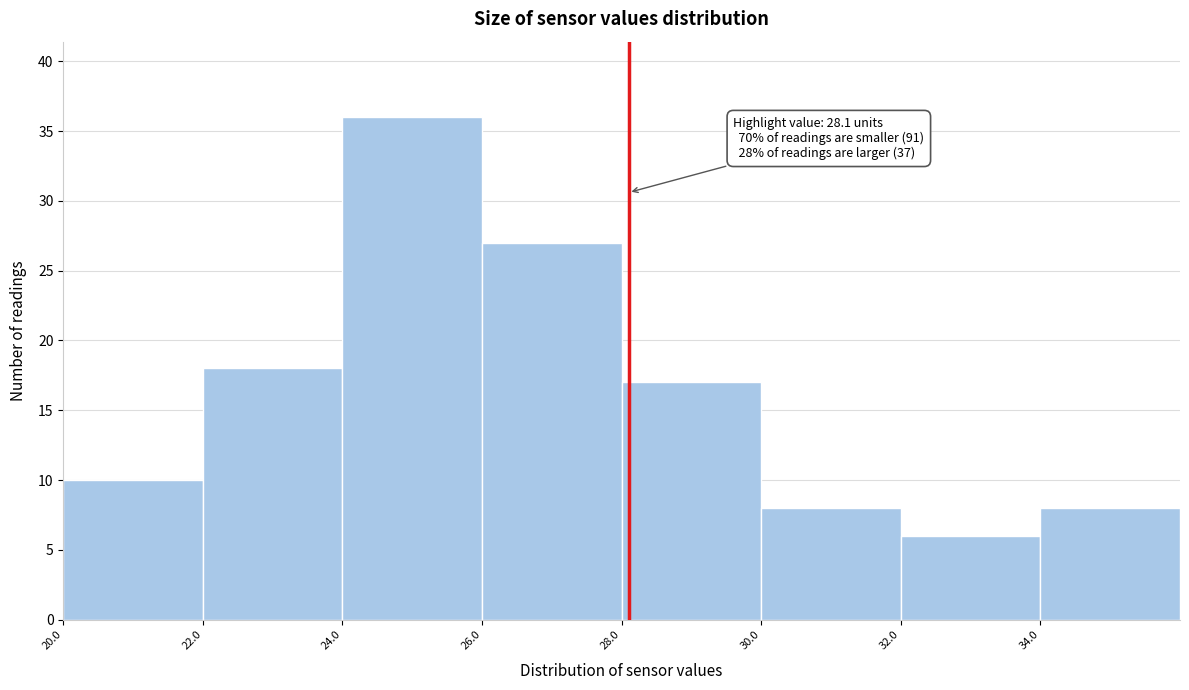

Which range on the x-axis has the tallest bar?

24 to 26